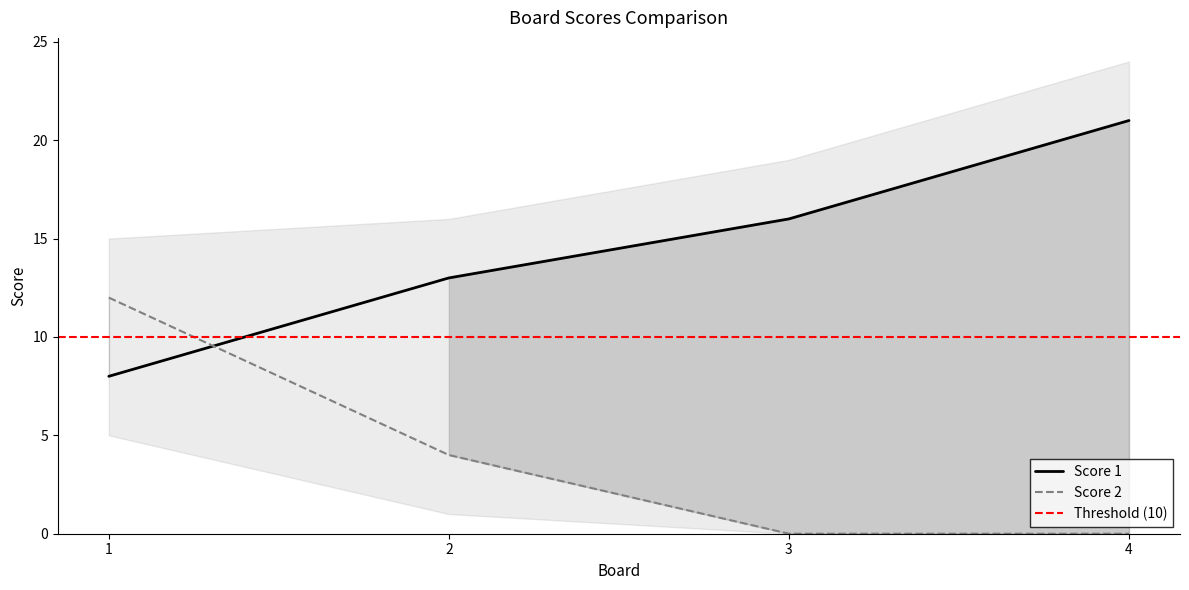

What is the difference between the maximum and minimum values in the Score 1 series?

13